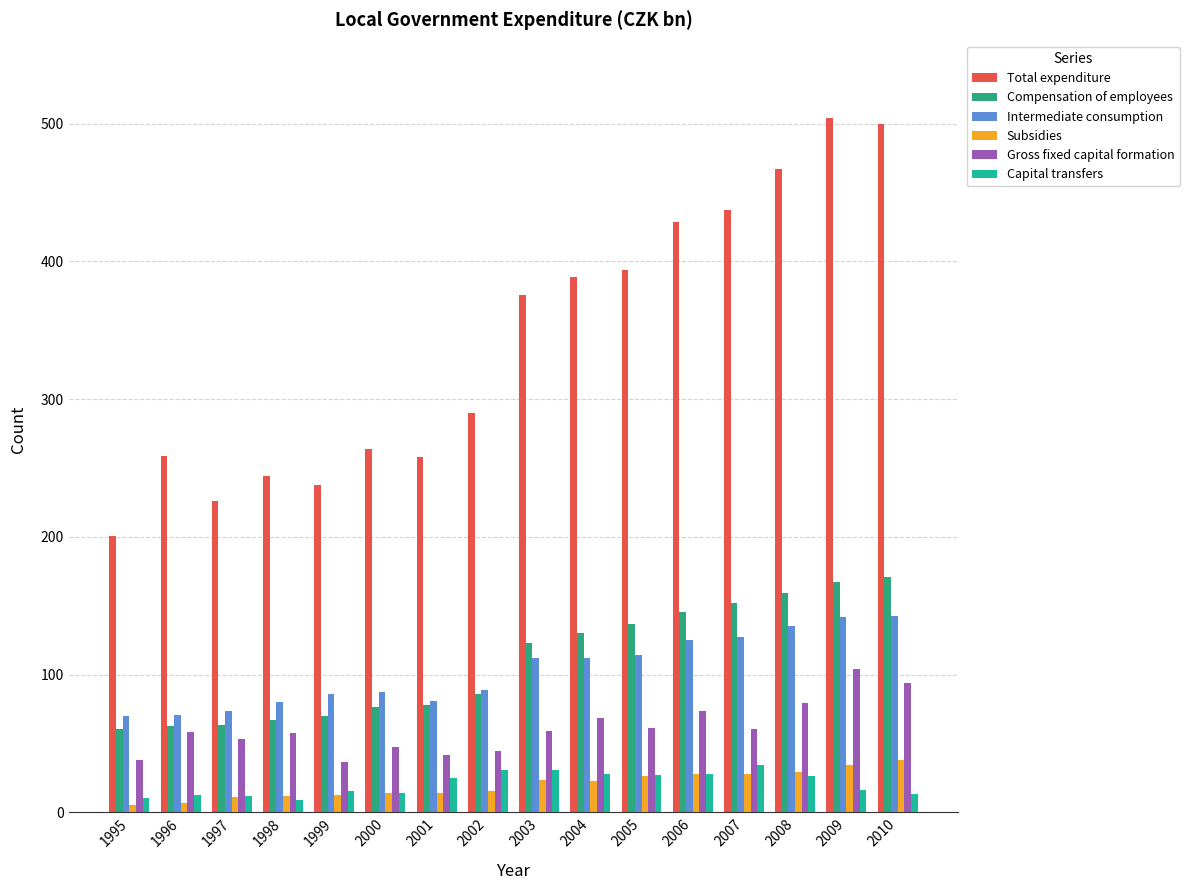

The value of Subsidies at 2009 is 34.6. True or false?

True